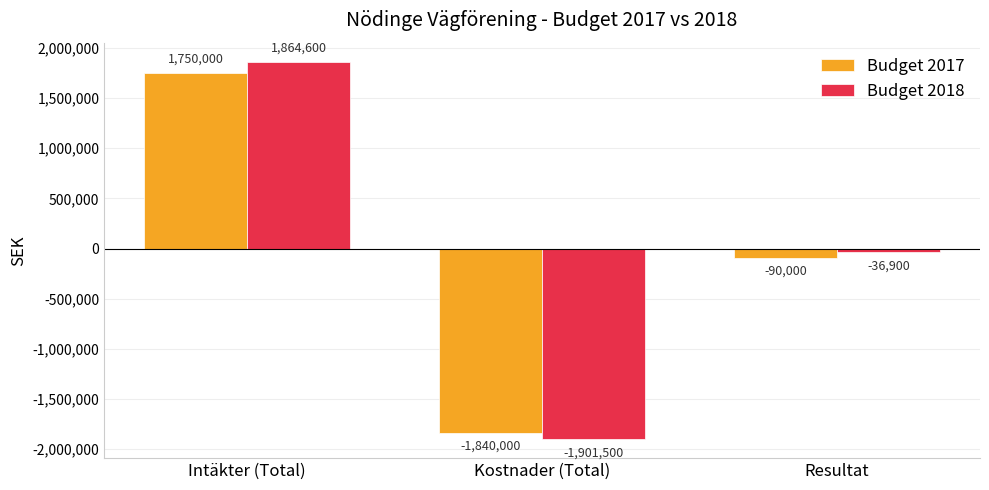

What is the average value of the Budget 2018 series?

-24600